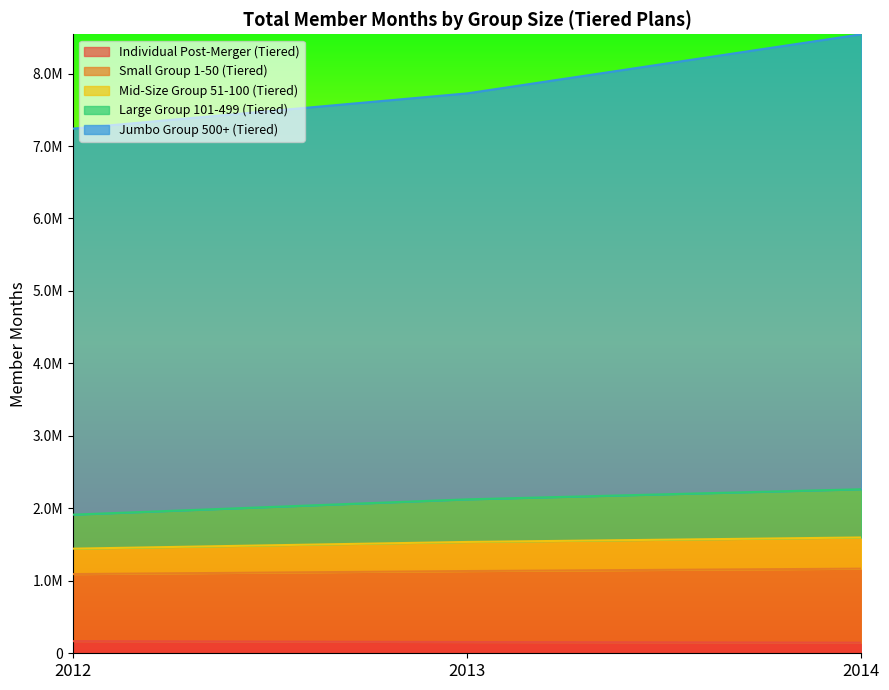

Which series has the widest spread of values?

Jumbo Group 500+ (Tiered)